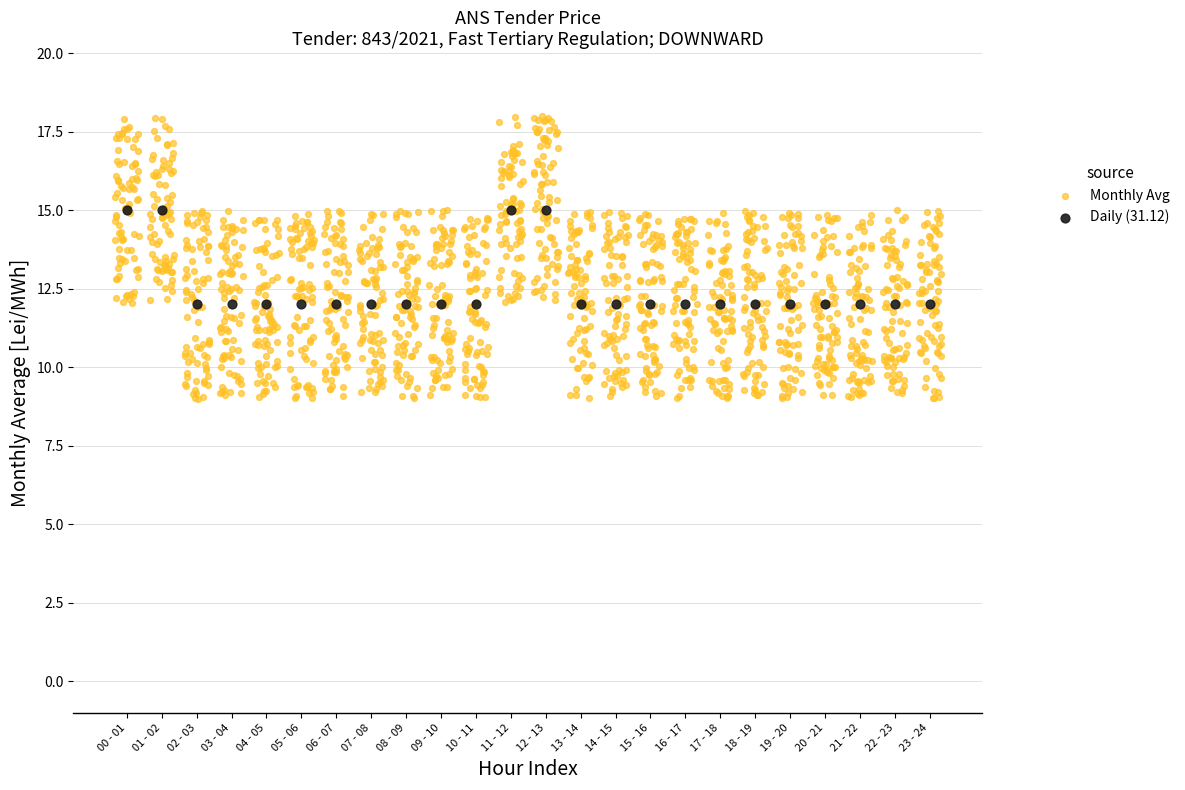

Which series contains the lowest Y value?

Monthly Avg